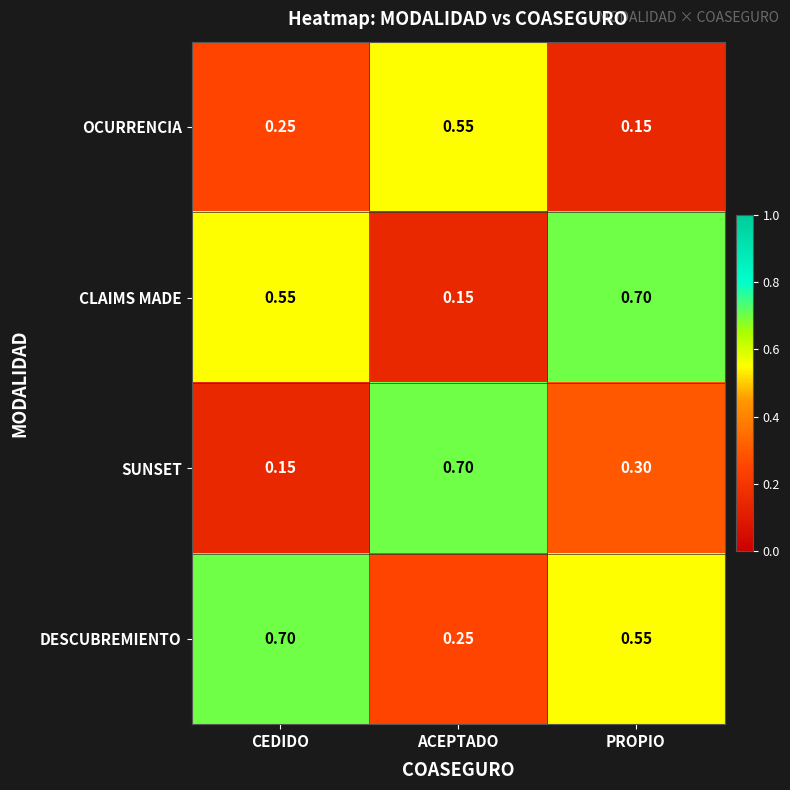

Between CEDIDO and ACEPTADO, which series saw the biggest shift?

SUNSET